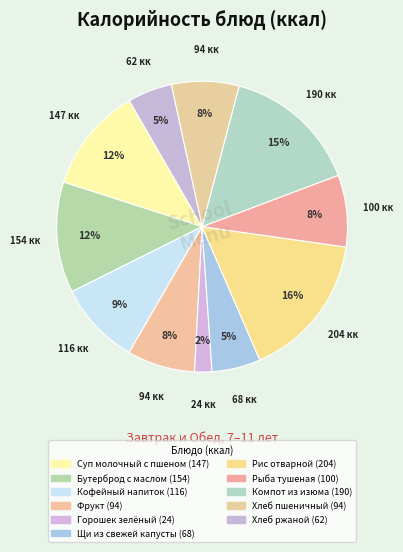

Count the number of slices in the pie.

11